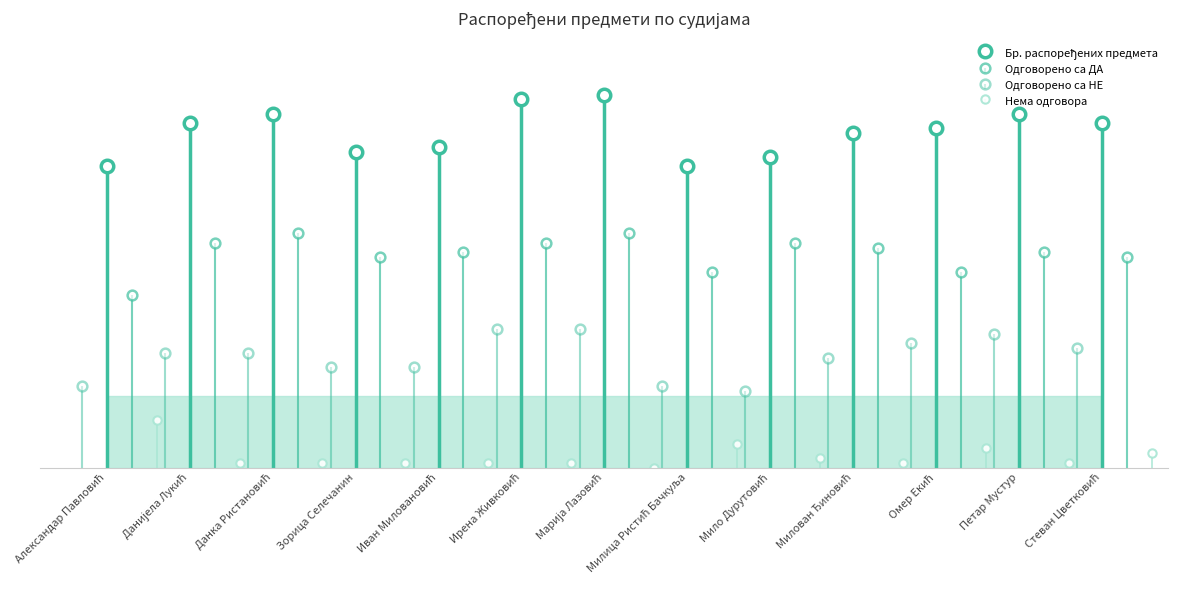

Does the chart have visible grid lines?

No